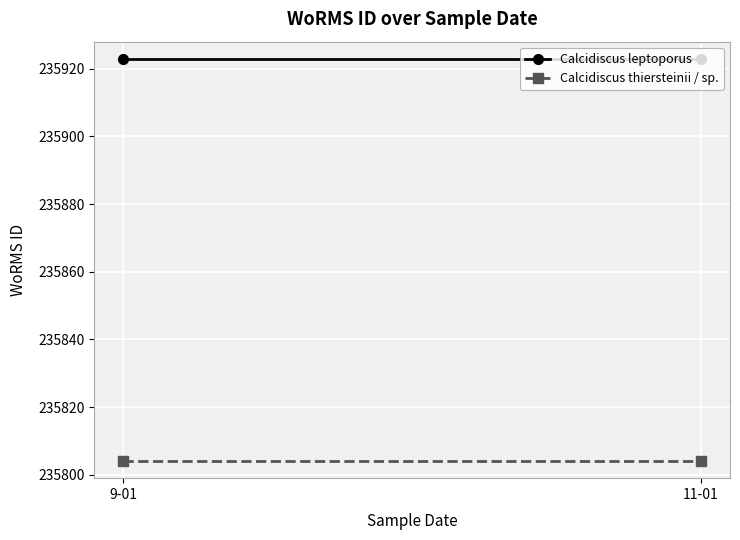

How many series are shown in this chart?

2